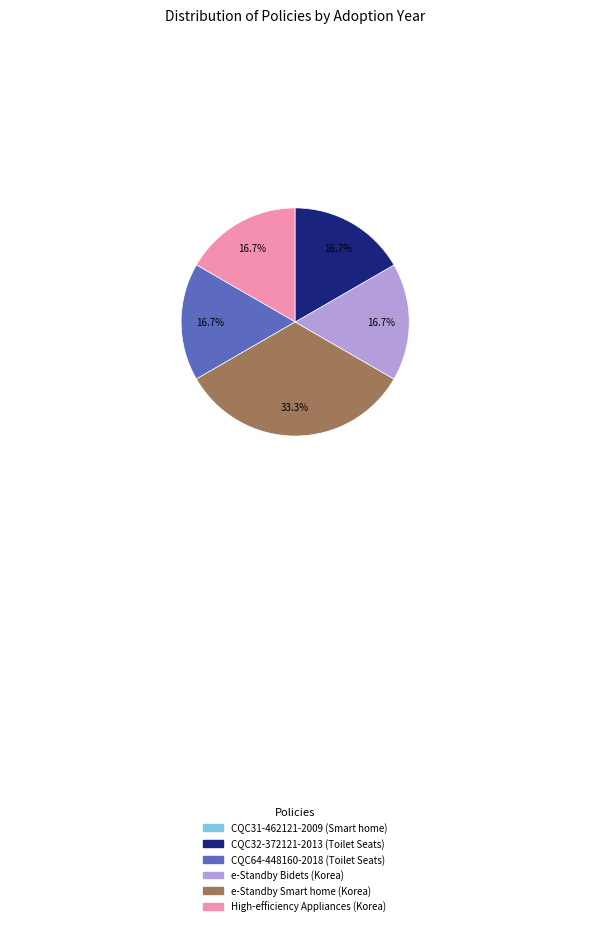

Does any single category account for the majority?

No